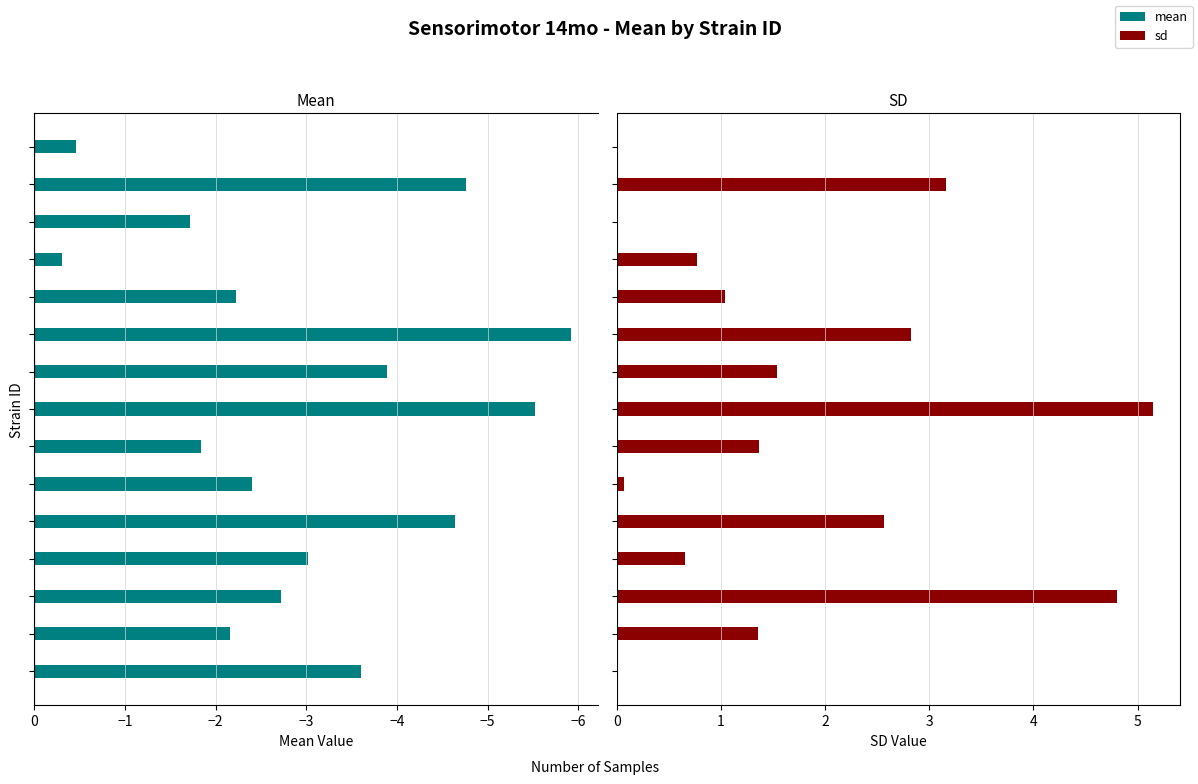

The value of mean at −5 is -2.7. True or false?

True